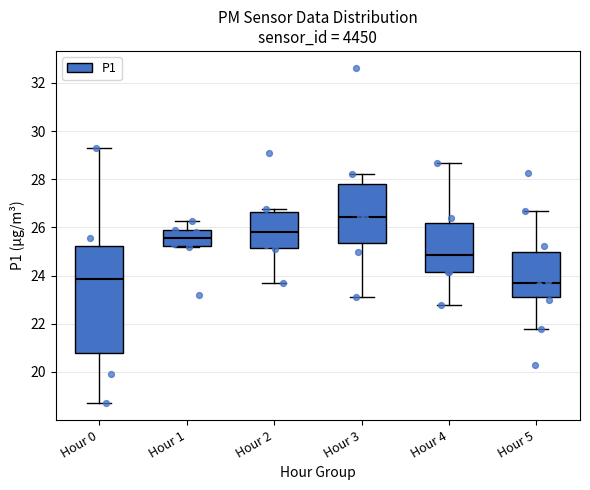

Reading left to right, read every box against the y-axis: the position of its median line, the range the box covers, and the ends of its whiskers. The values are not printed on the chart, so give them approximately, as read against the axis.

Hour 0: median 23.8, box 20.8 to 25.2, whiskers 18.8 to 29.4
Hour 1: median 25.6, box 25.2 to 25.8, whiskers 25.2 to 26.2
Hour 2: median 25.8, box 25.2 to 26.6, whiskers 23.8 to 26.8
Hour 3: median 26.4, box 25.4 to 27.8, whiskers 23.2 to 28.2
Hour 4: median 24.8, box 24.2 to 26.2, whiskers 22.8 to 28.6
Hour 5: median 23.8, box 23.2 to 25.0, whiskers 21.8 to 26.6